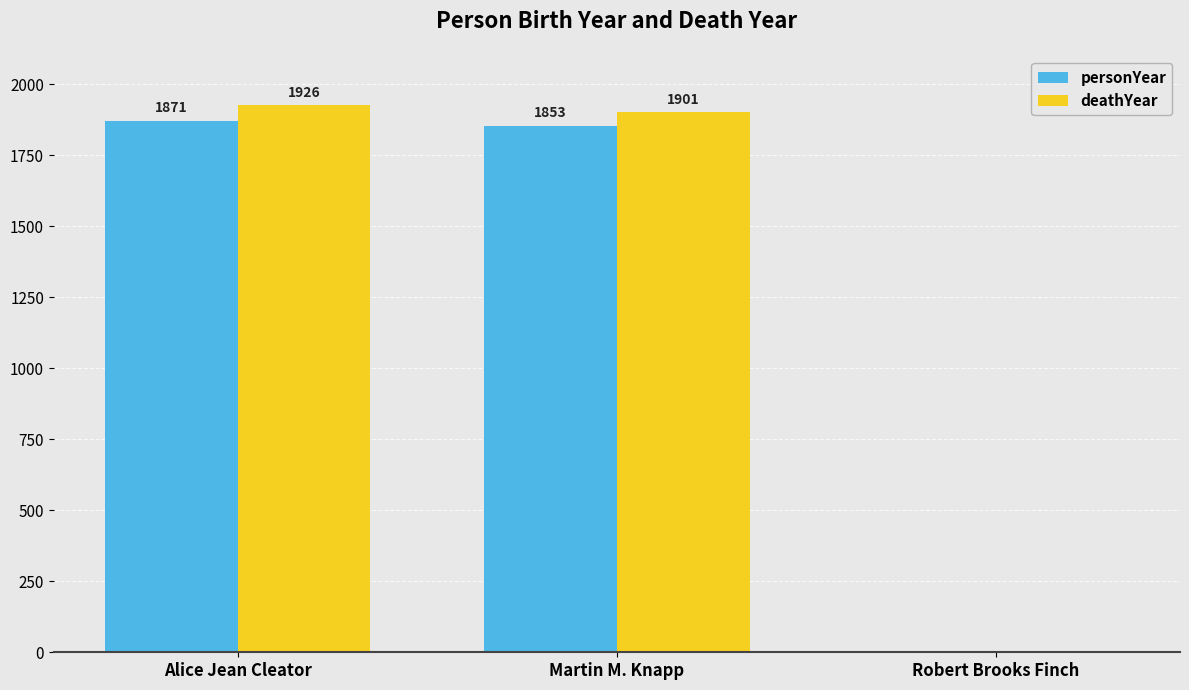

Is the value of deathYear at Martin M. Knapp greater than the value of personYear at Alice Jean Cleator?

Yes